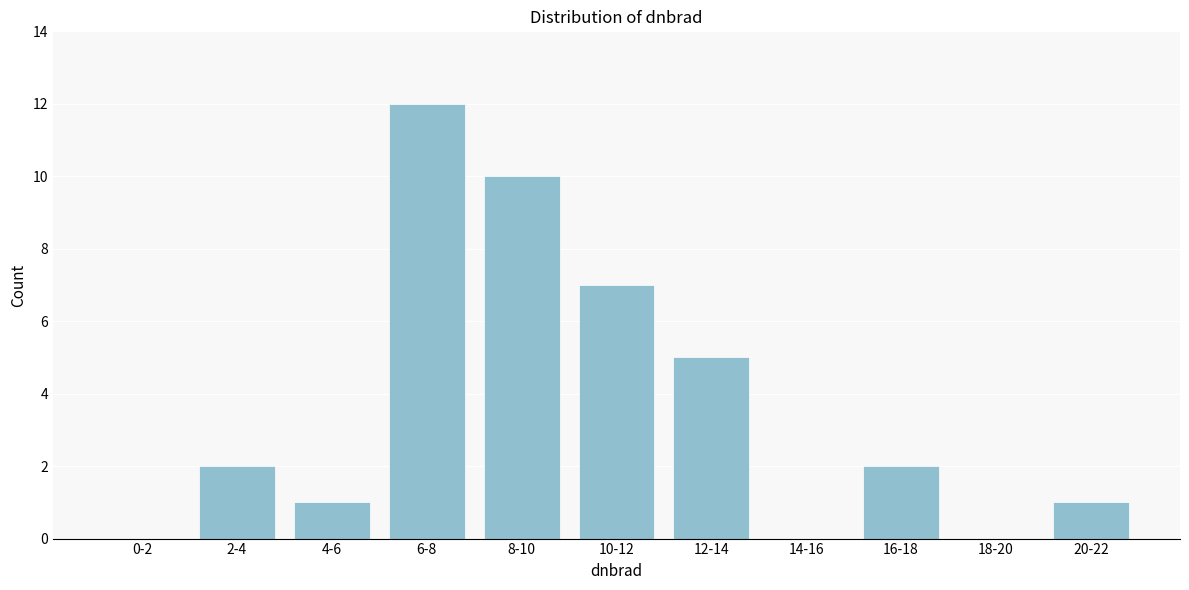

Reading left to right, transcribe all the data shown in this chart.

0-2=0	2-4=2	4-6=1	6-8=12	8-10=10	10-12=7	12-14=5	14-16=0	16-18=2	18-20=0	20-22=1